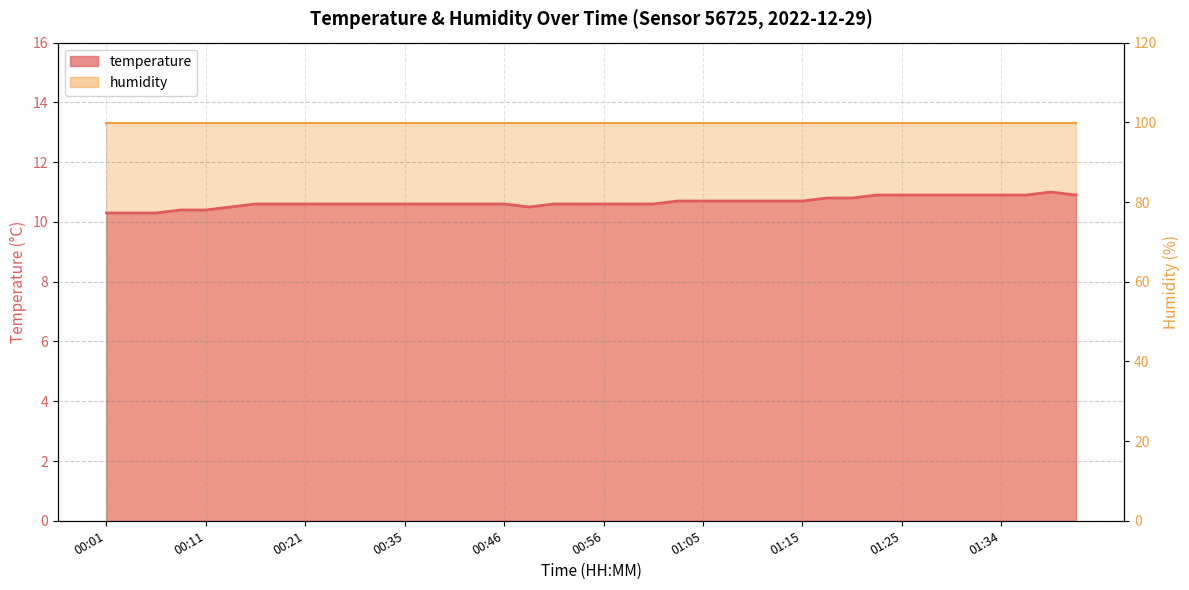

List the labels in order of value, smallest first.

00:01, 00:03, 00:05, 00:08, 00:11, 00:13, 00:48, 00:16, 00:19, 00:21, 00:24, 00:29, 00:32, 00:35, 00:37, 00:40, 00:43, 00:46, 00:51, 00:53, 00:56, 00:58, 01:01, 01:03, 01:05, 01:08, 01:10, 01:13, 01:15, 01:17, 01:20, 01:22, 01:25, 01:27, 01:30, 01:32, 01:34, 01:37, 01:42, 01:39